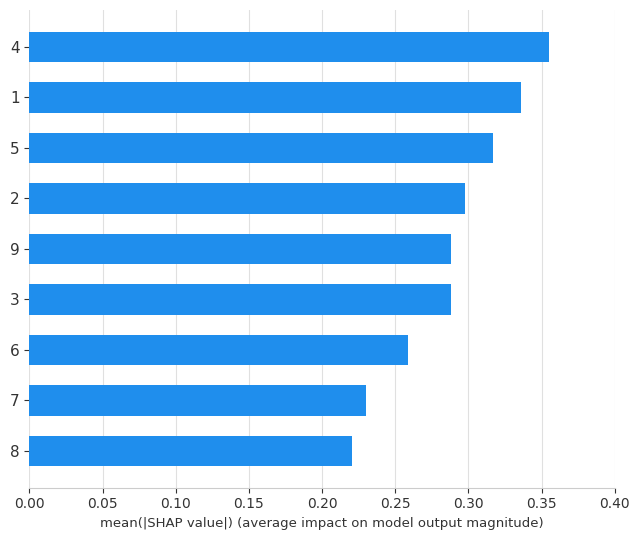

Is it true that the value at 5 is 0.3?

True